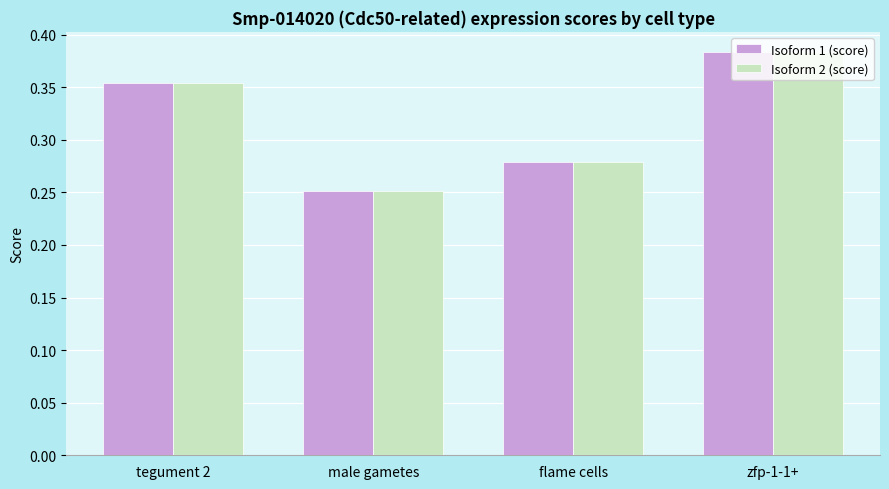

Is it true that Isoform 1 (score) equals 0.2 at flame cells?

False